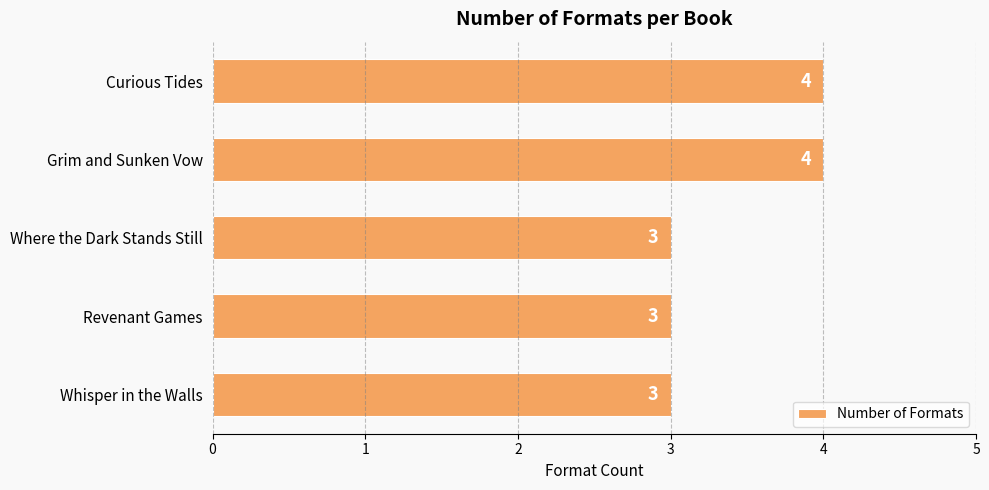

Reading bottom to top, extract all data points from this chart.

Whisper in the Walls=3	Revenant Games=3	Where the Dark Stands Still=3	Grim and Sunken Vow=4	Curious Tides=4